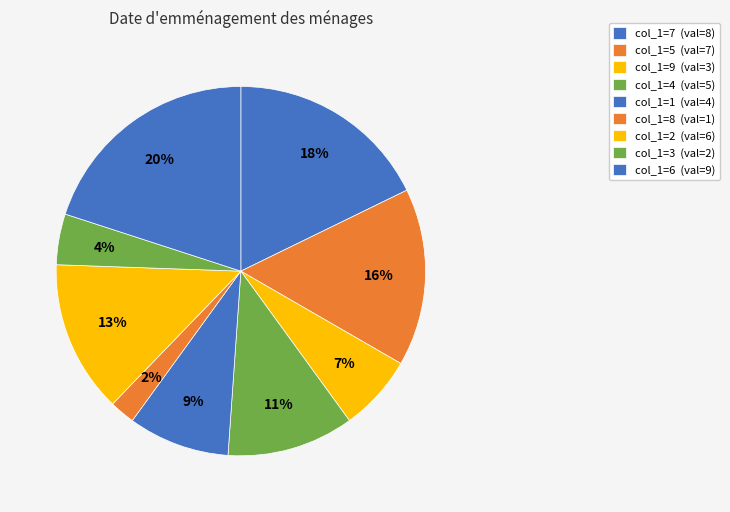

How many slices are in this pie chart?

9